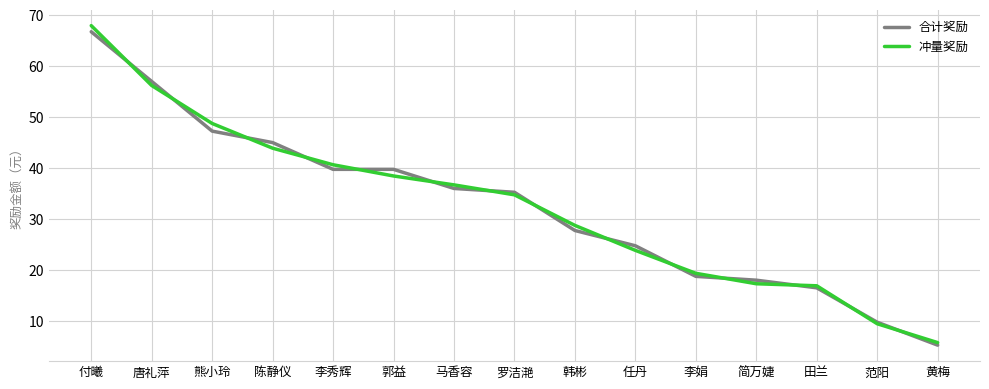

Reading left to right, list all the values displayed in this chart.

合计奖励: 付曦=66.8	唐礼萍=57.0	熊小玲=47.2	陈静仪=45.0	李秀辉=39.8	郭益=39.8	马香容=36.0	罗洁滟=35.2	韩彬=27.8	任丹=24.8	李娟=18.8	简万婕=18.0	田兰=16.5	范阳=9.8	黄梅=5.2
冲量奖励: 付曦=68.0	唐礼萍=56.2	熊小玲=48.8	陈静仪=43.9	李秀辉=40.6	郭益=38.5	马香容=36.7	罗洁滟=34.8	韩彬=28.8	任丹=23.9	李娟=19.4	简万婕=17.3	田兰=16.9	范阳=9.4	黄梅=5.8